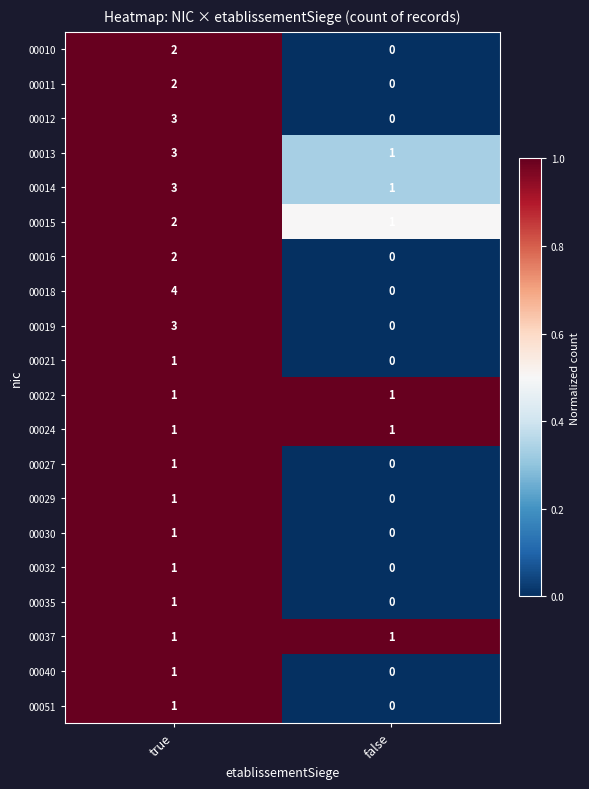

The 00014 series shows 1 at true. True or false?

False